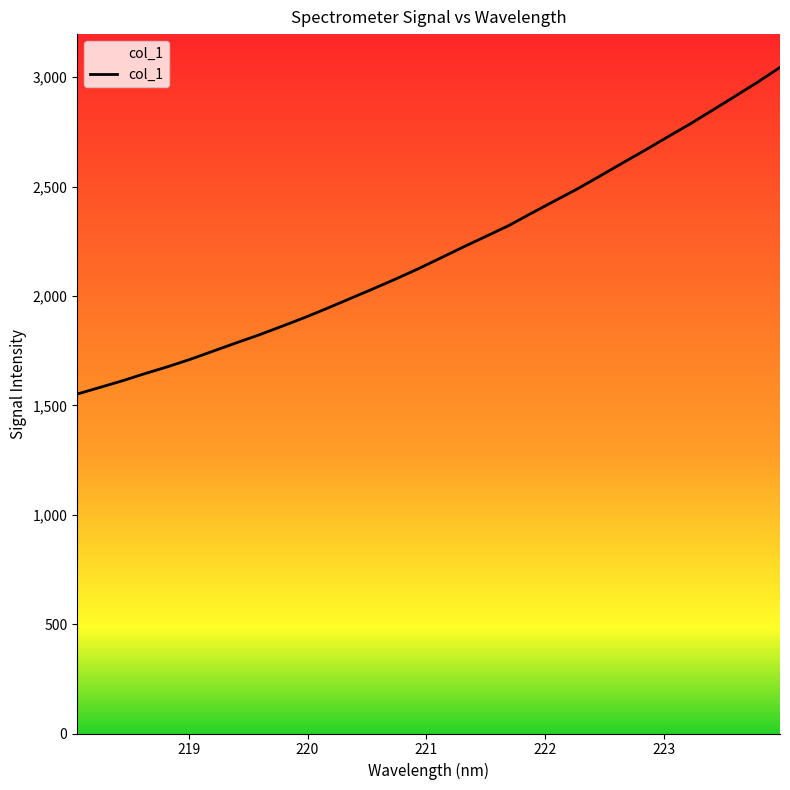

What is the minimum value shown in the chart?

1551.5